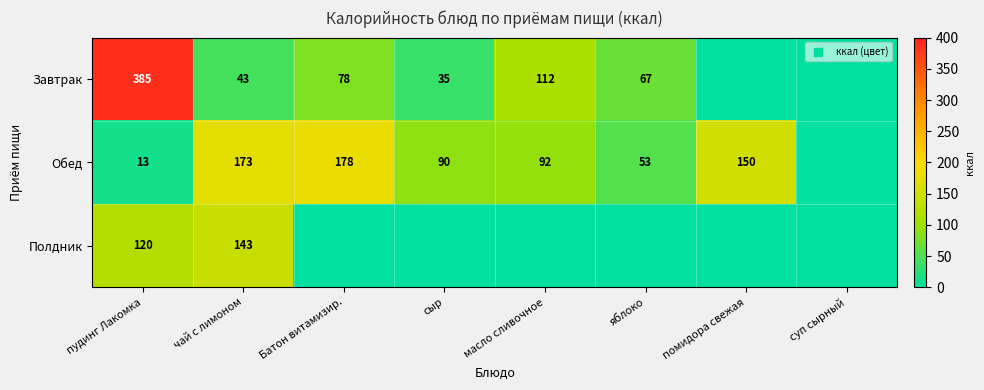

How many positive values does the Обед series have?

7